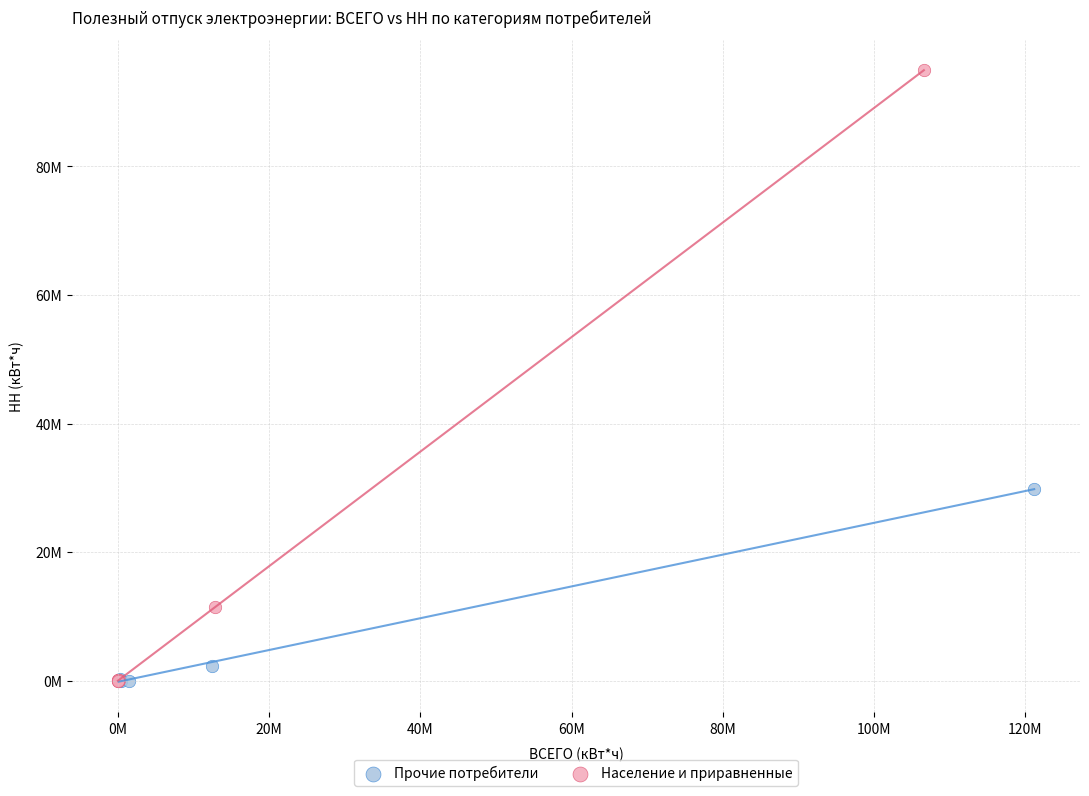

Which series has the largest Y range (max minus min)?

Население и приравненные